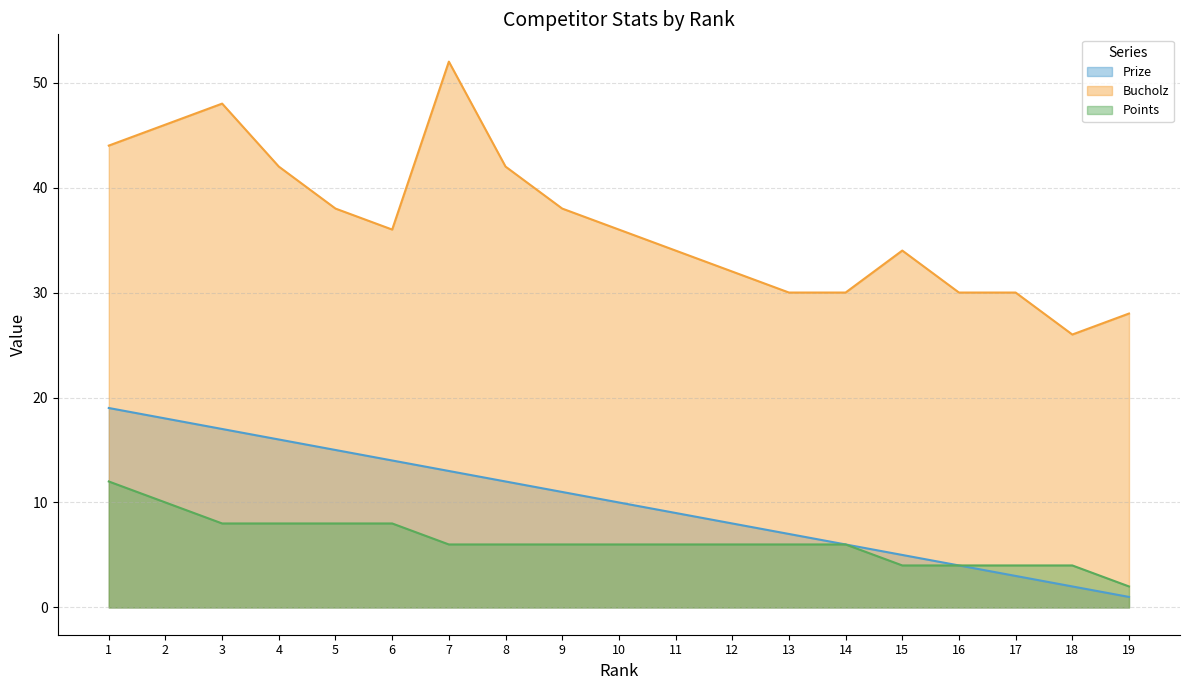

Reading left to right, what are all the values shown in this chart?

Prize: 1=19	2=18	3=17	4=16	5=15	6=14	7=13	8=12	9=11	10=10	11=9	12=8	13=7	14=6	15=5	16=4	17=3	18=2	19=1
Bucholz: 1=44	2=46	3=48	4=42	5=38	6=36	7=52	8=42	9=38	10=36	11=34	12=32	13=30	14=30	15=34	16=30	17=30	18=26	19=28
Points: 1=12	2=10	3=8	4=8	5=8	6=8	7=6	8=6	9=6	10=6	11=6	12=6	13=6	14=6	15=4	16=4	17=4	18=4	19=2